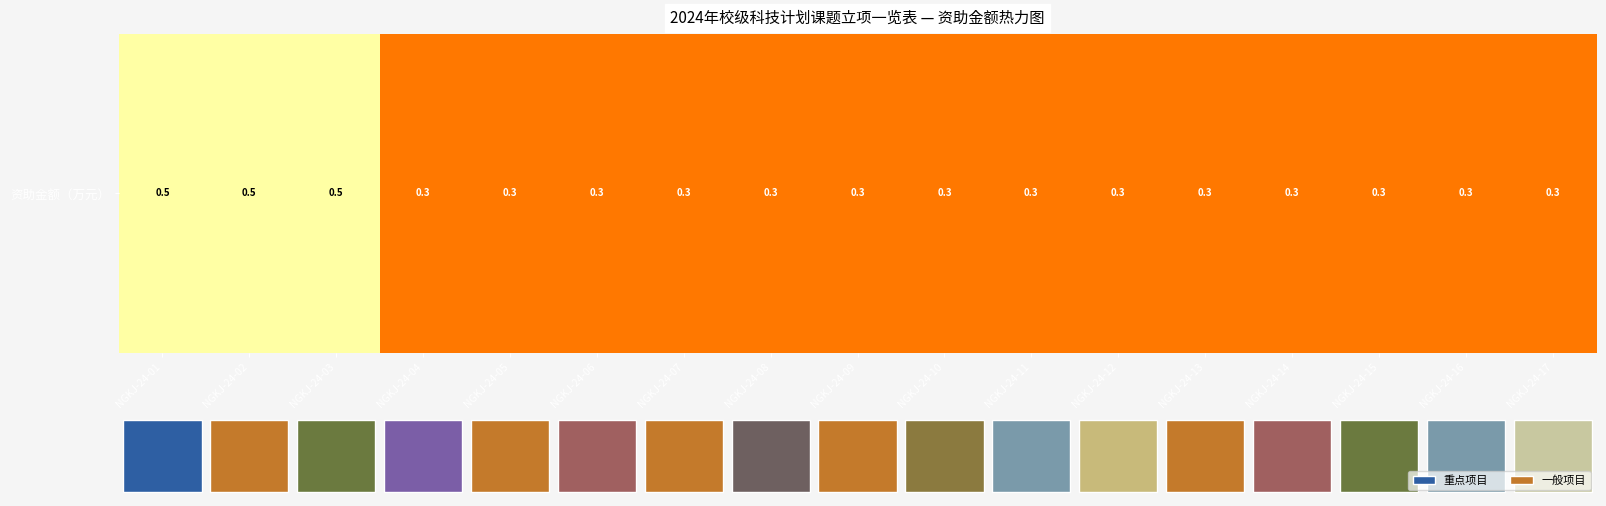

Rank the categories by value from lowest to highest.

NGKJ-24-04, NGKJ-24-05, NGKJ-24-06, NGKJ-24-07, NGKJ-24-08, NGKJ-24-09, NGKJ-24-10, NGKJ-24-11, NGKJ-24-12, NGKJ-24-13, NGKJ-24-14, NGKJ-24-15, NGKJ-24-16, NGKJ-24-17, NGKJ-24-01, NGKJ-24-02, NGKJ-24-03